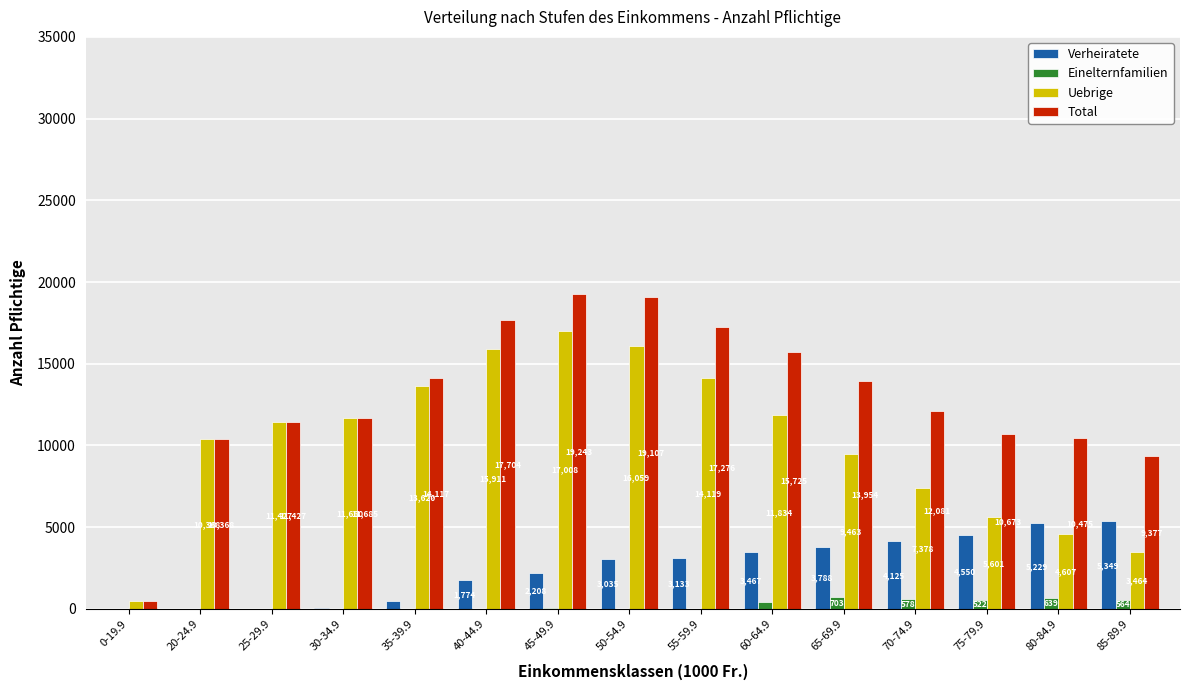

What is the greatest value displayed?

19243